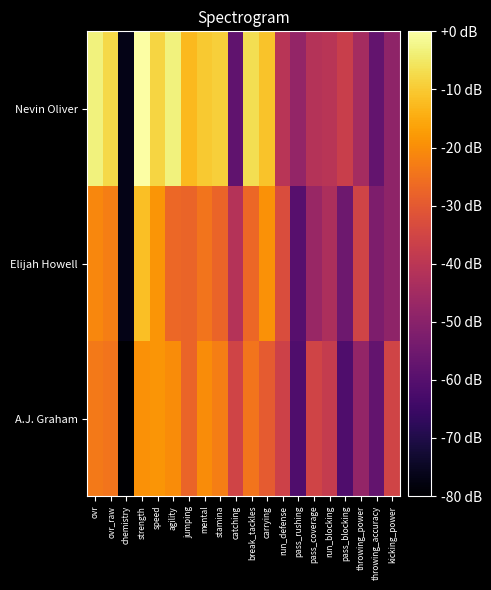

What is the spread (max minus min) of values at break_tackles?

20.2